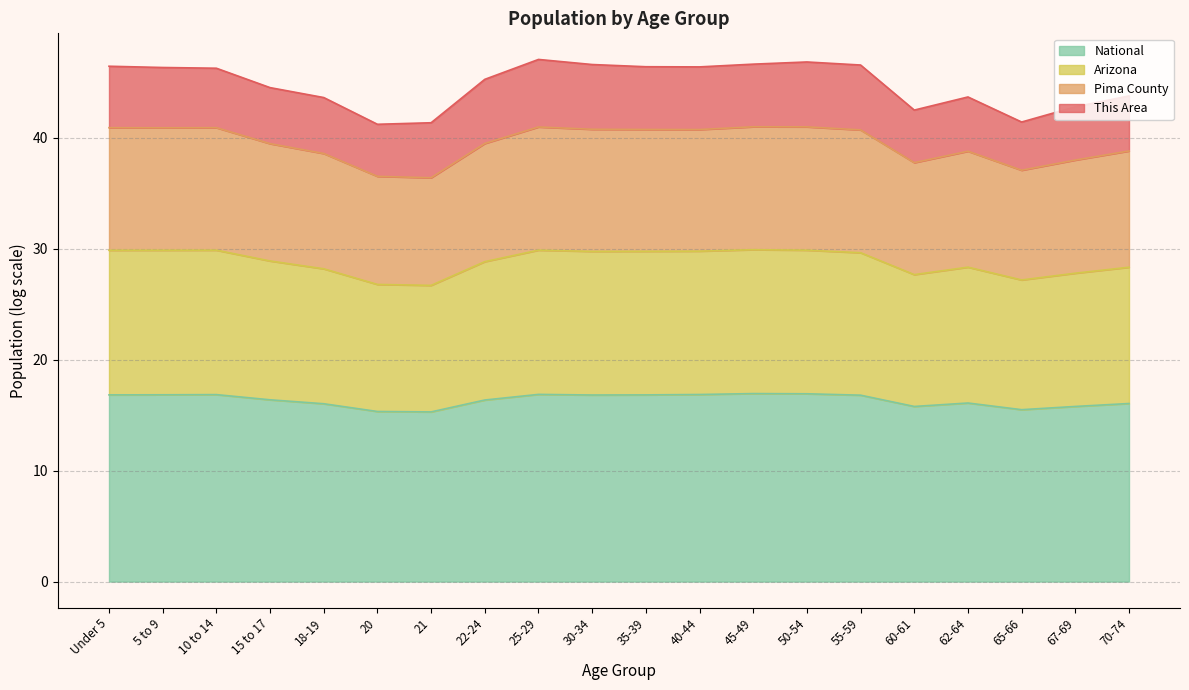

Is it true that National equals 10.8 at 60-61?

False